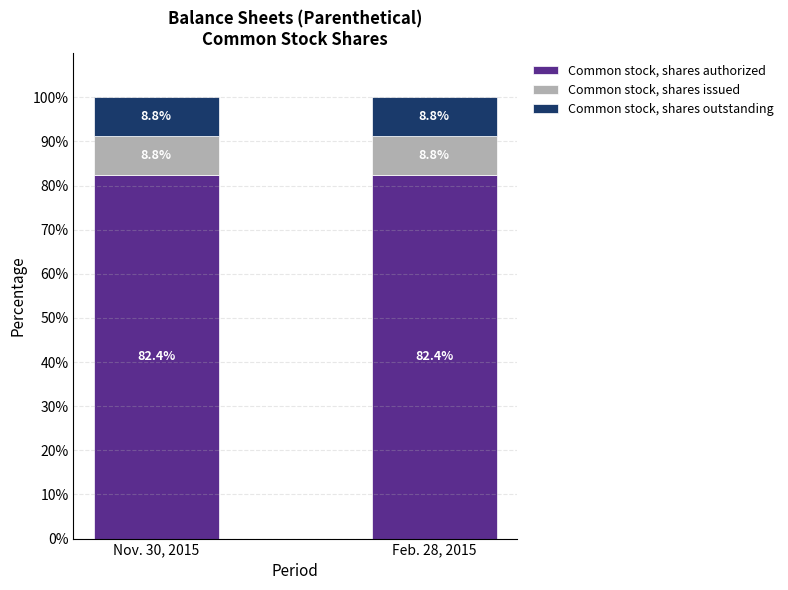

Reading right to left, list the values for the Common stock, shares authorized series.

Feb. 28, 2015=82.4	Nov. 30, 2015=82.4